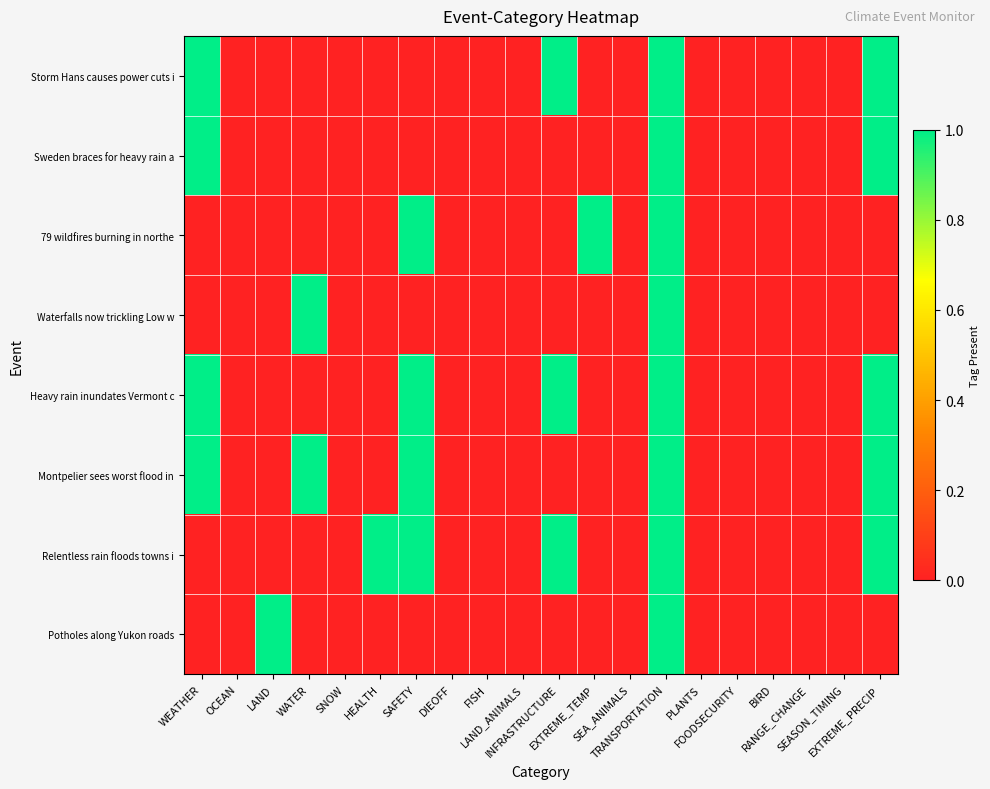

At which category does the chart reach its minimum across all series?

OCEAN